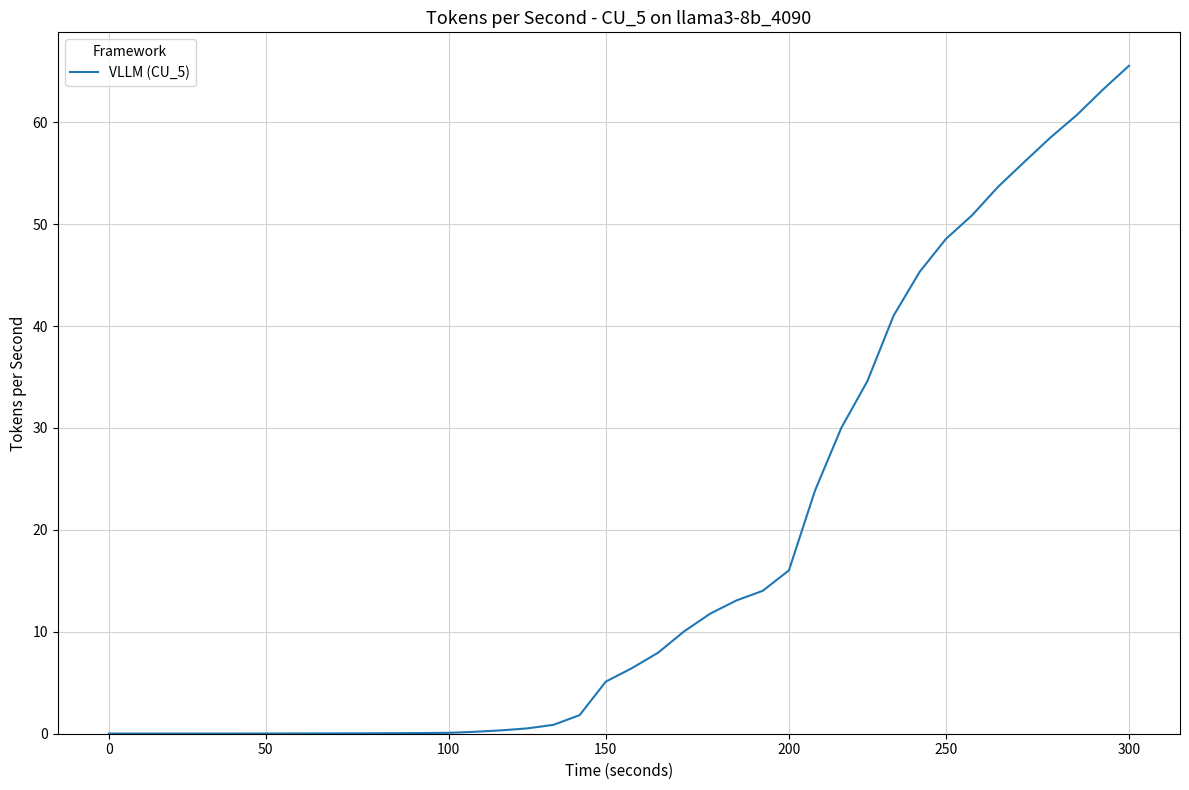

What is the difference between the maximum and minimum values?

65.5